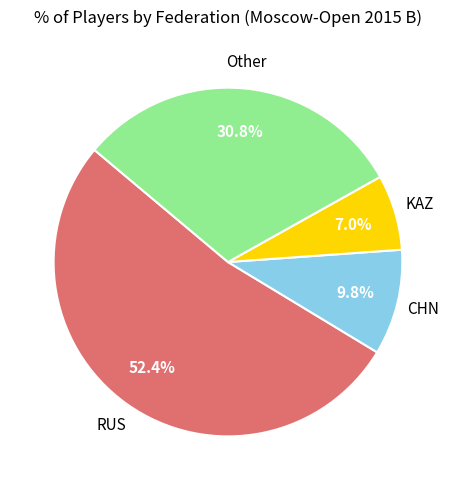

To the nearest percent, what is the average slice percentage?

25%